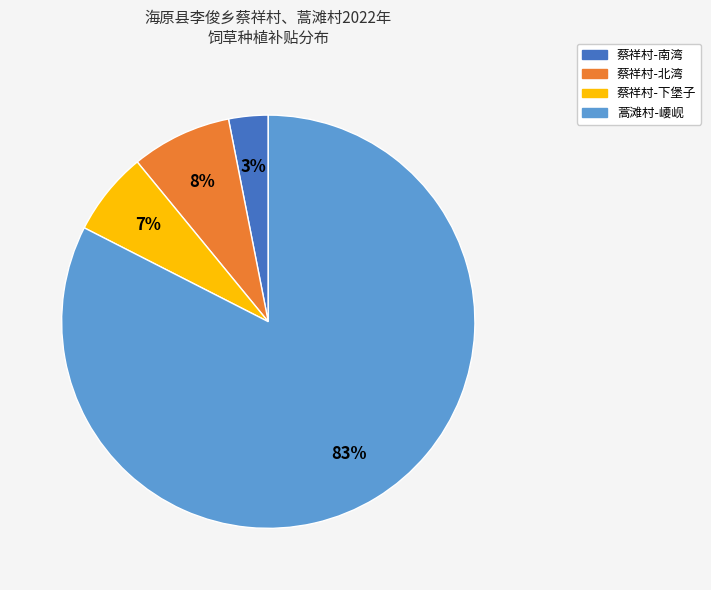

Is there any slice that represents more than half of the pie?

Yes